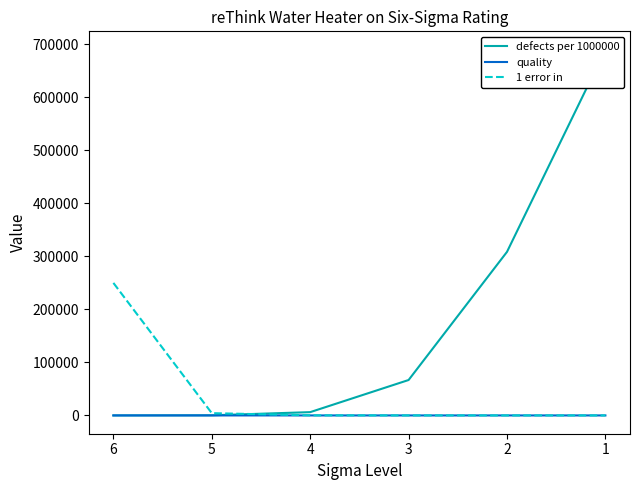

What are all the series names shown in the legend?

defects per 1000000, quality, 1 error in